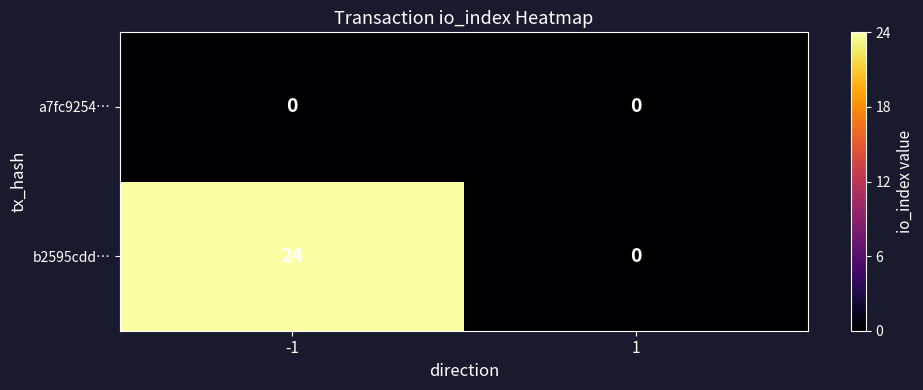

Rank the series by their maximum value, from lowest to highest.

a7fc9254…, b2595cdd…